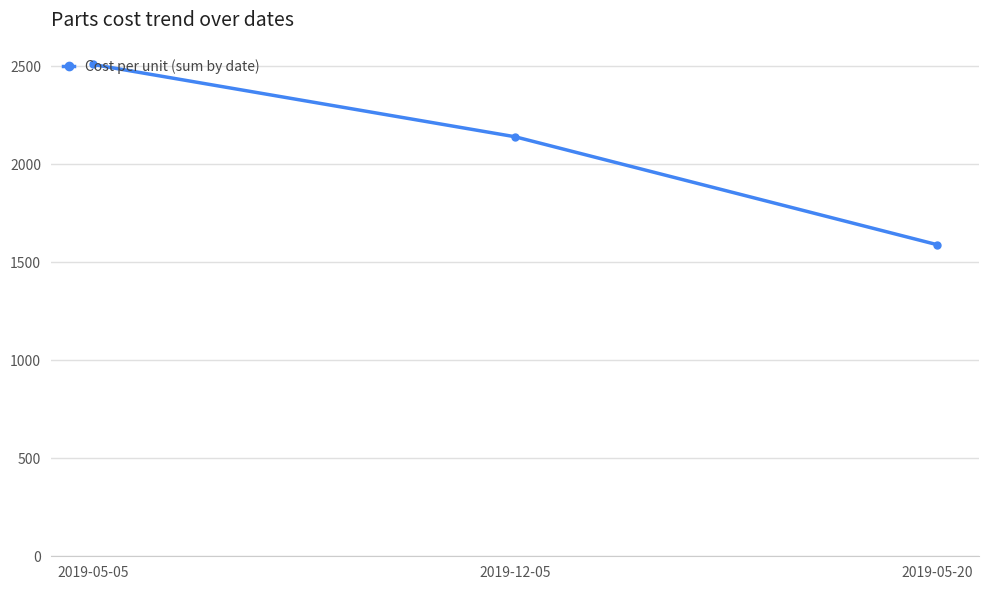

List the labels in order of value, largest first.

2019-05-05, 2019-12-05, 2019-05-20